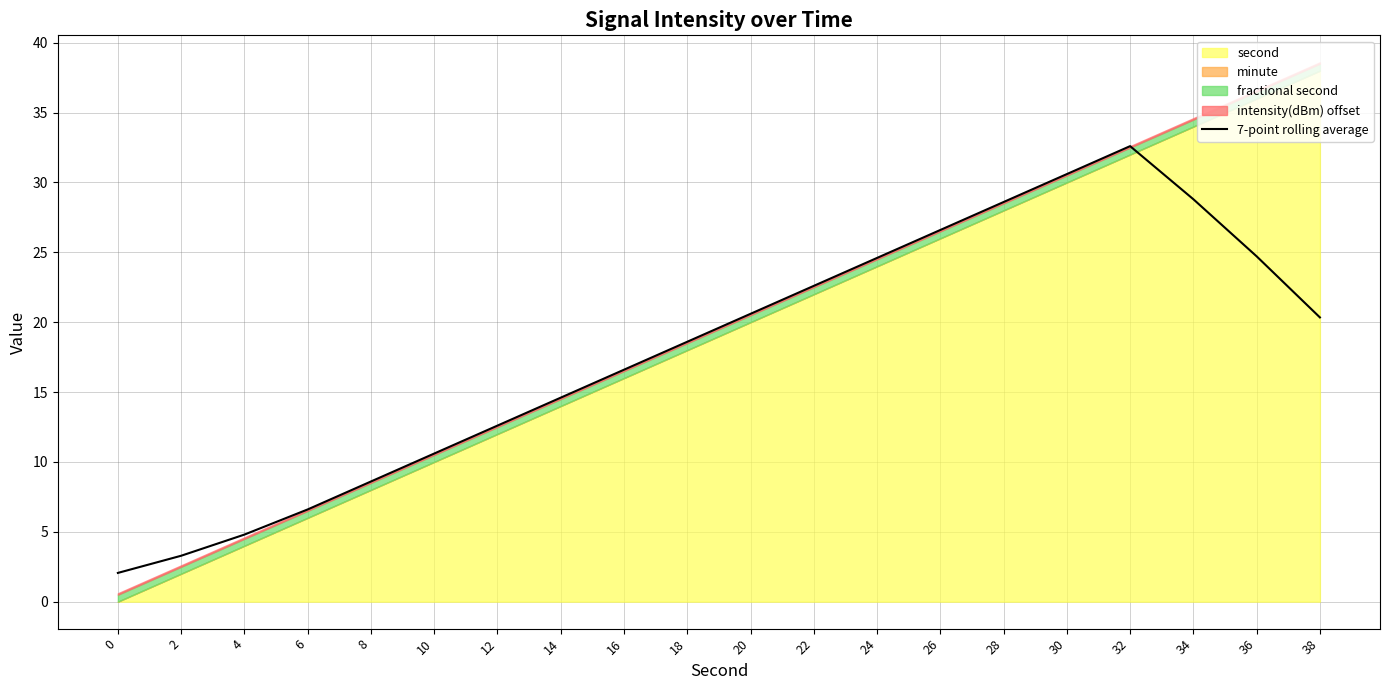

True or false: 7-point rolling average has a value of 5.4 at 2.

False